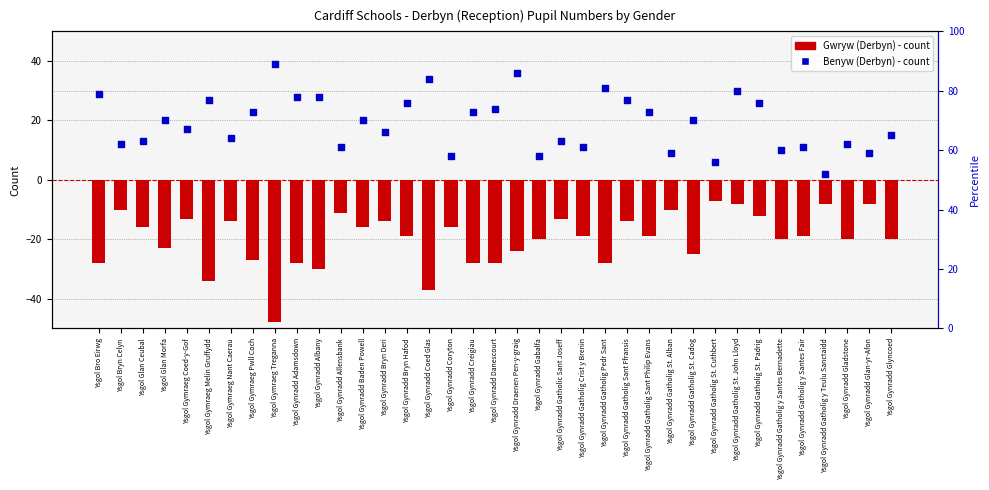

Which series contains the highest Y value?

Benyw (Derbyn)